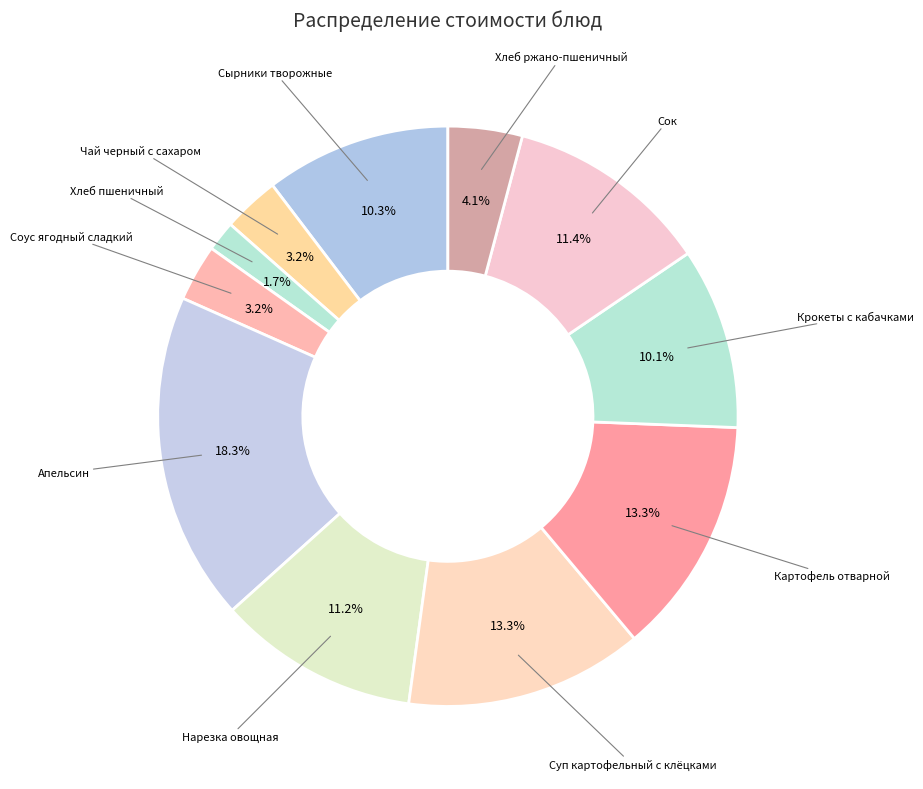

True or false: Нарезка овощная accounts for 11% of the total.

True